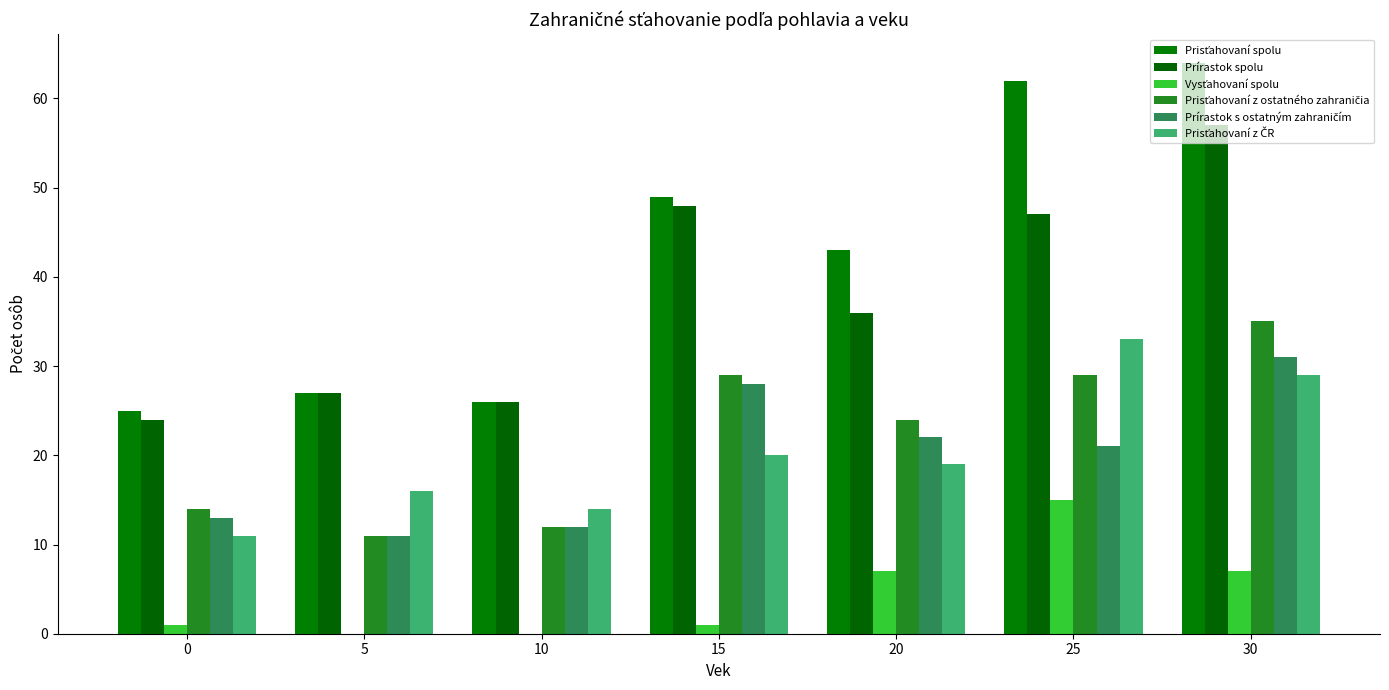

How many groups of bars are there?

7